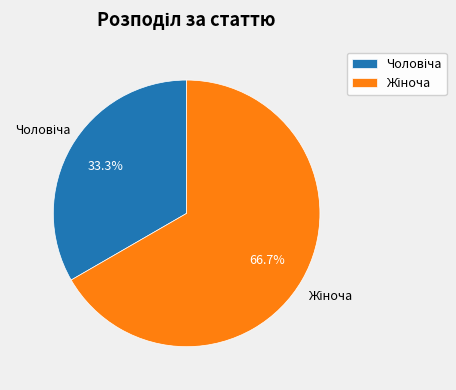

Does any single category account for the majority?

Yes